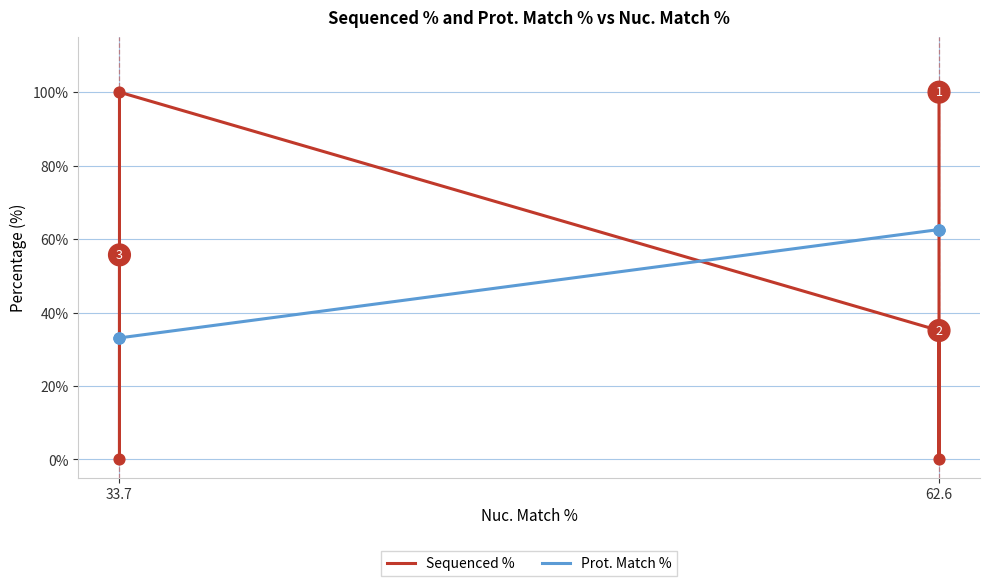

Which series has the largest Y range (max minus min)?

Sequenced %